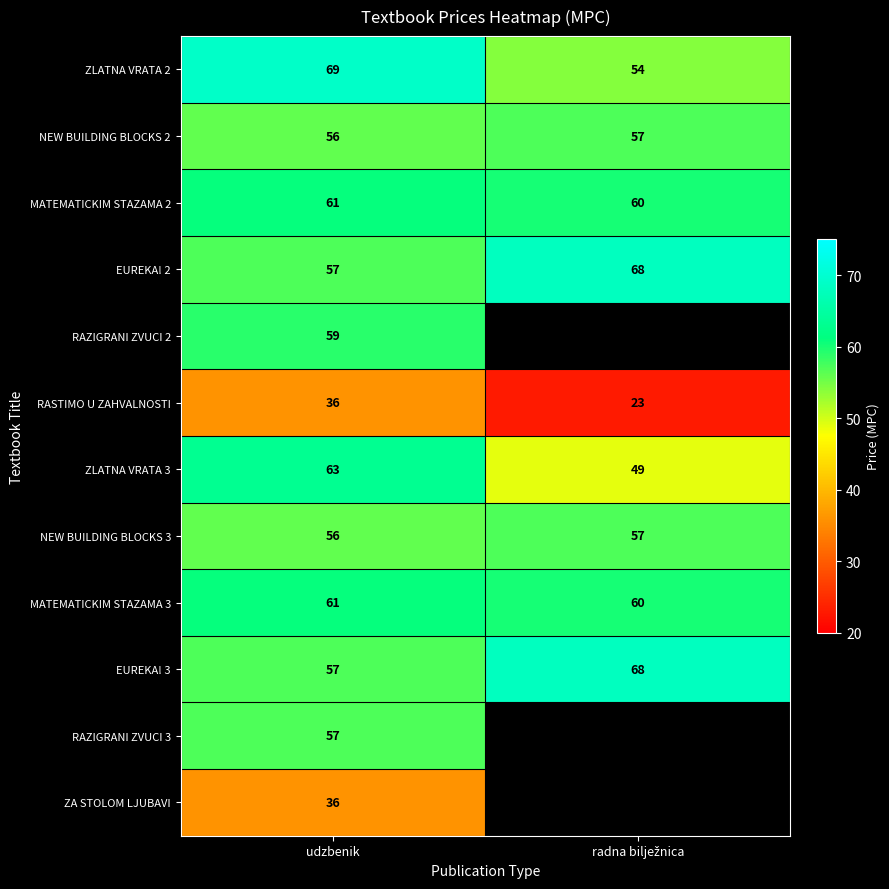

What is the sum of all MATEMATICKIM STAZAMA 2 values?

121